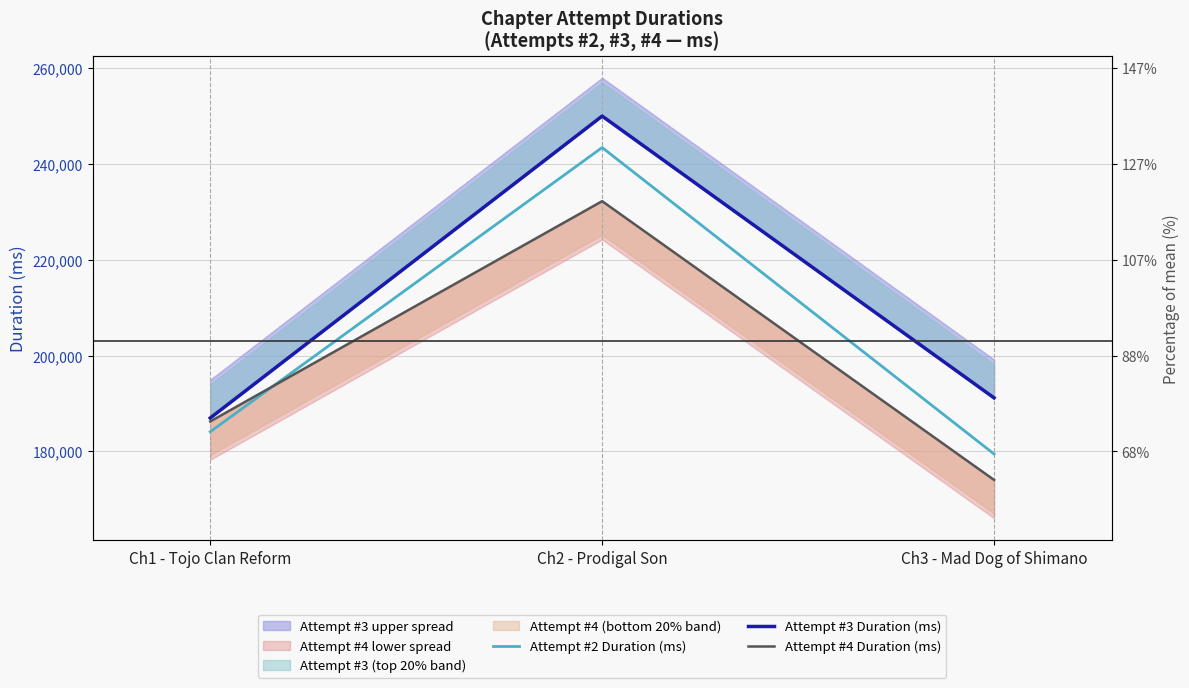

At which label is Attempt #4 Duration (ms) closest to 203141?

Ch1 - Tojo Clan Reform